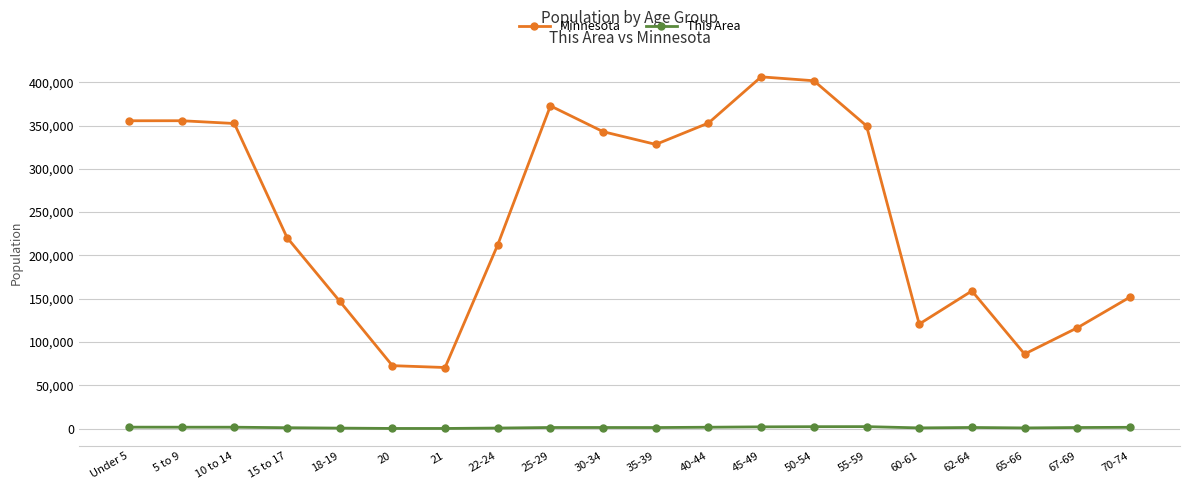

What is the sum of the Minnesota values at 20 and 70-74?

224589